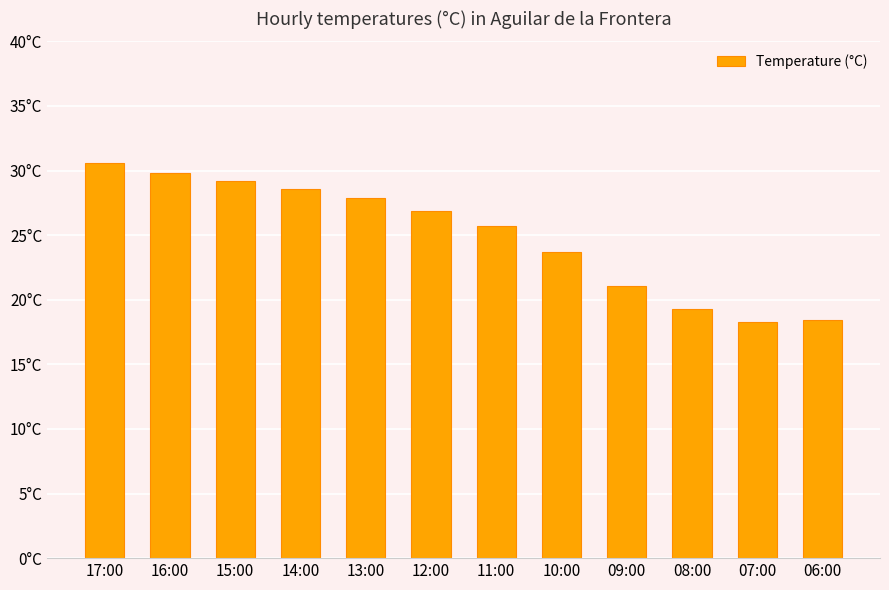

What is the minimum value shown in the chart?

18.3